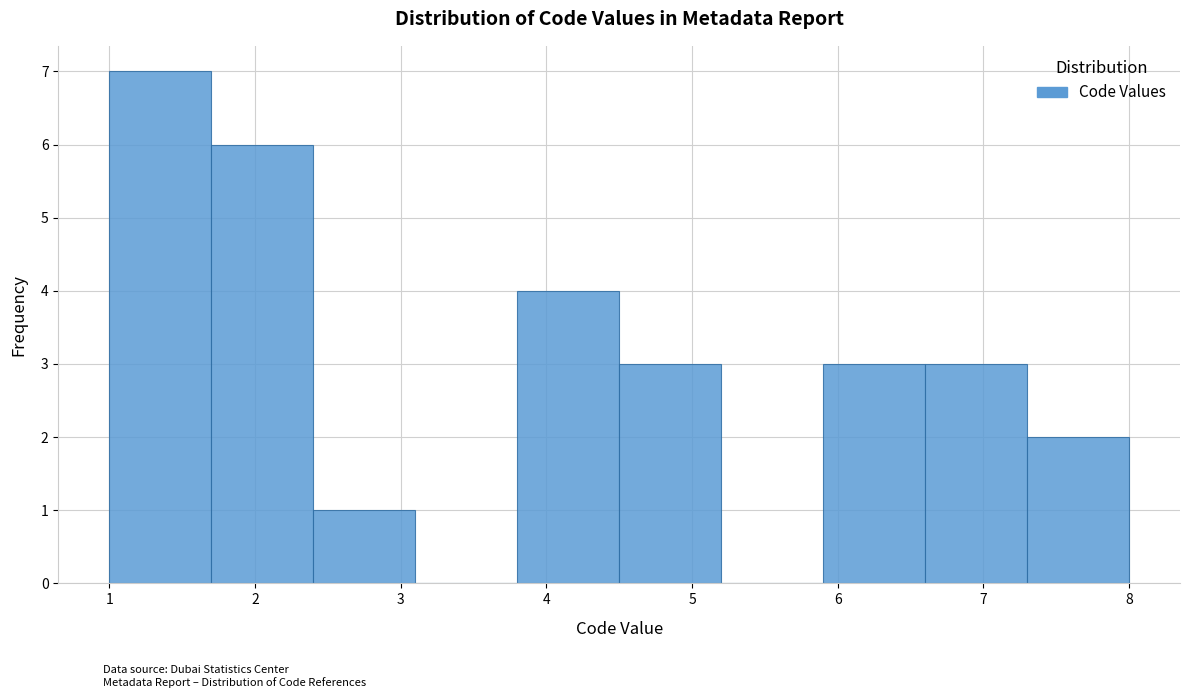

Over which range of the x-axis is the bar tallest?

1.0 to 1.7